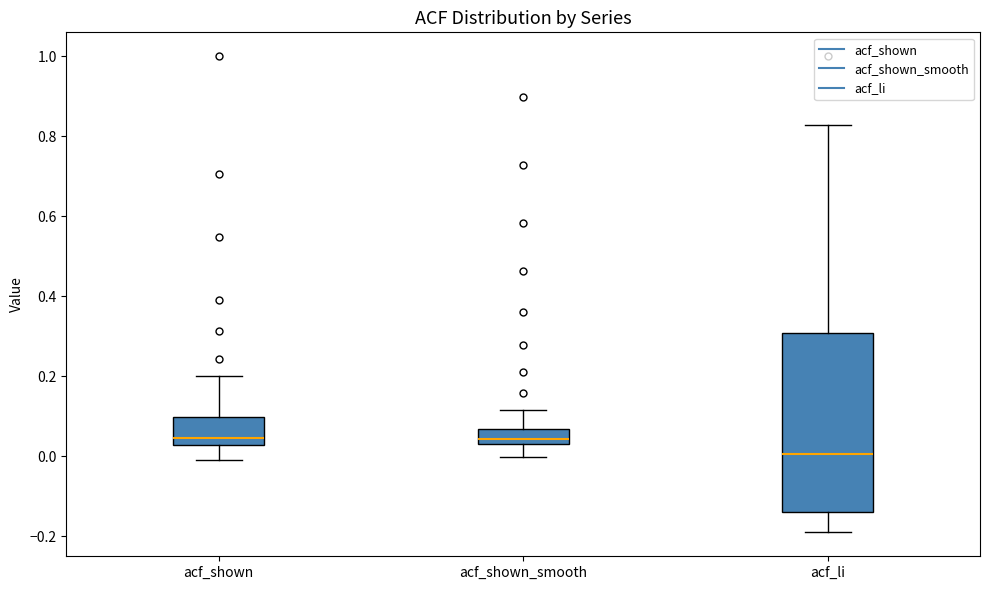

Reading left to right, read every box against the y-axis: the position of its median line, the range the box covers, and the ends of its whiskers. The values are not printed on the chart, so give them approximately, as read against the axis.

acf_shown: median 0.04, box 0.02 to 0.10, whiskers 0.00 to 0.20
acf_shown_smooth: median 0.04, box 0.02 to 0.06, whiskers 0.00 to 0.12
acf_li: median 0.00, box -0.14 to 0.30, whiskers -0.20 to 0.82